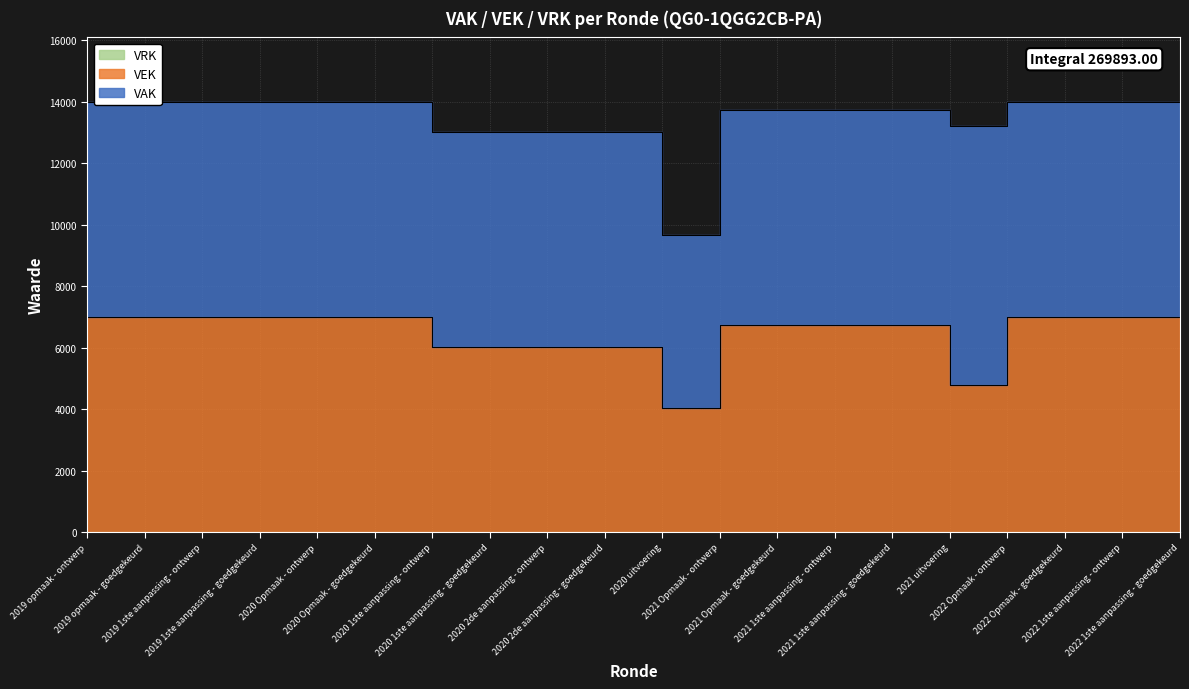

Is it true that the value at 2020 2de aanpassing - goedgekeurd is 6017?

True